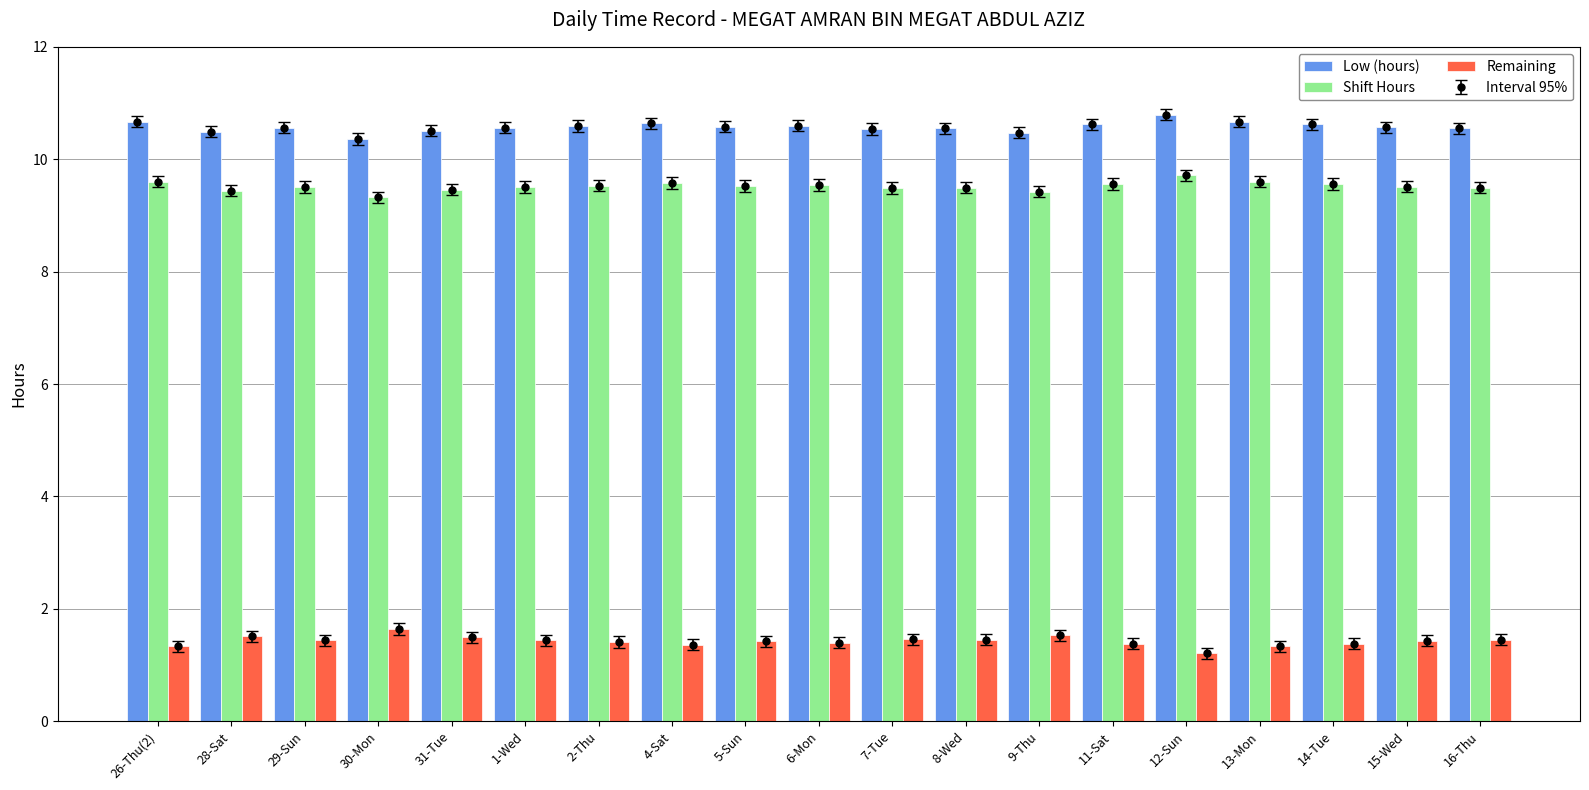

What is the lowest value of the Remaining series?

1.2